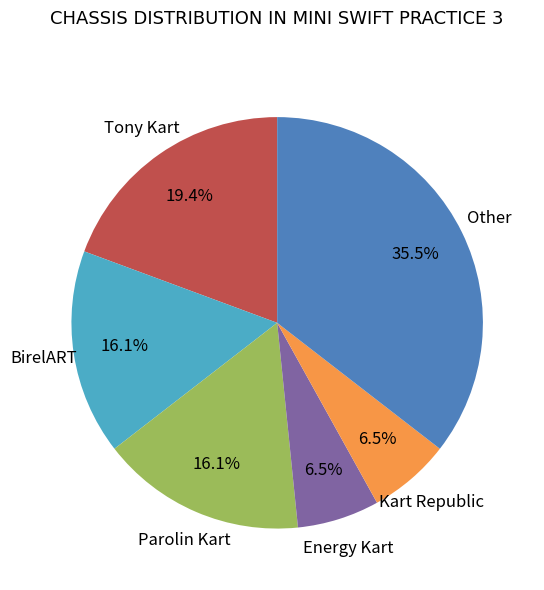

To the nearest percent, what is the difference between the Tony Kart and Parolin Kart slice percentages?

3%